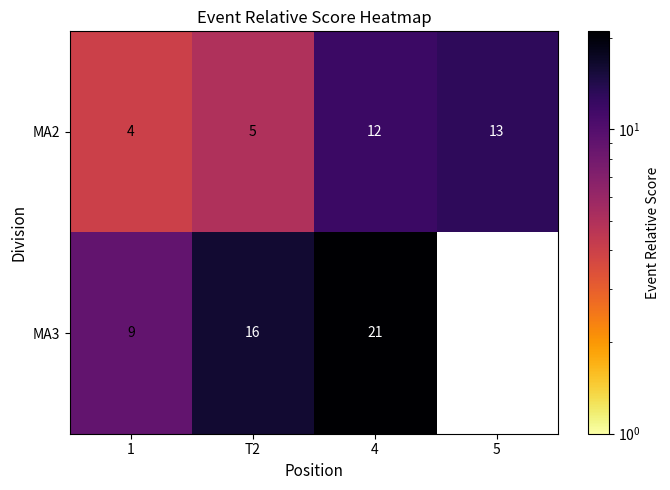

Count the number of data series in this chart.

2